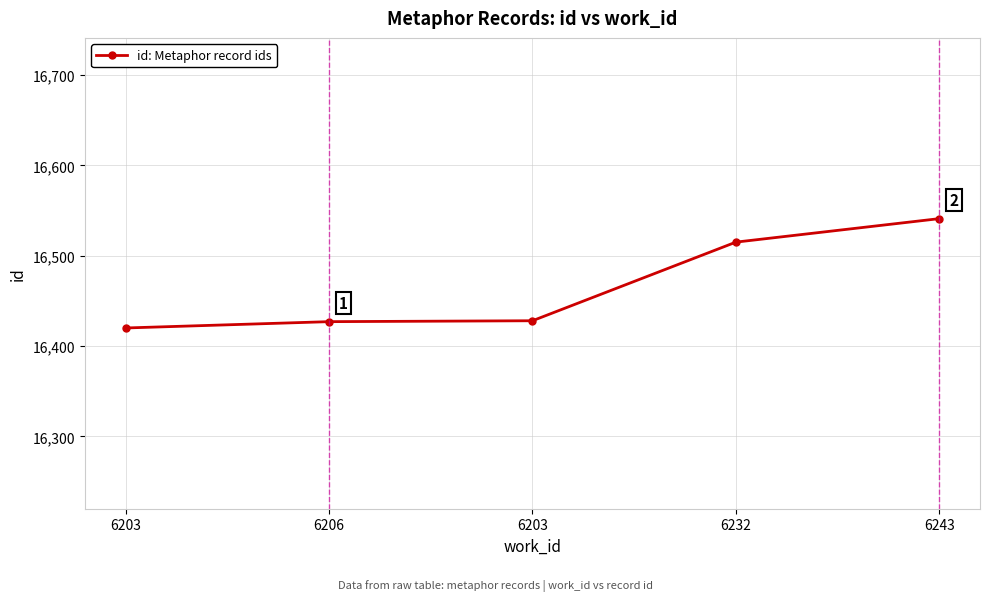

What is the sum of the values at 6243 and 6232?

33056